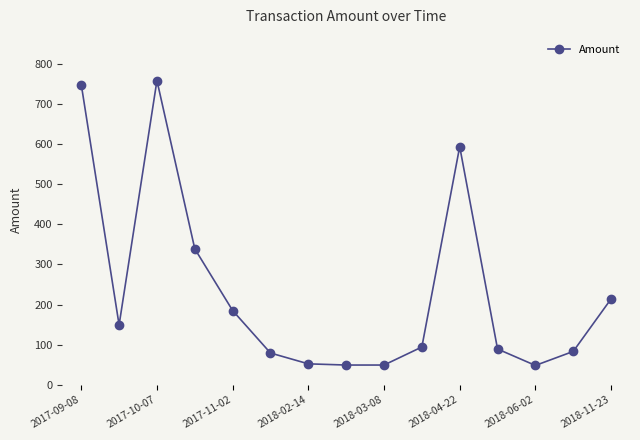

How many series are shown in this chart?

1